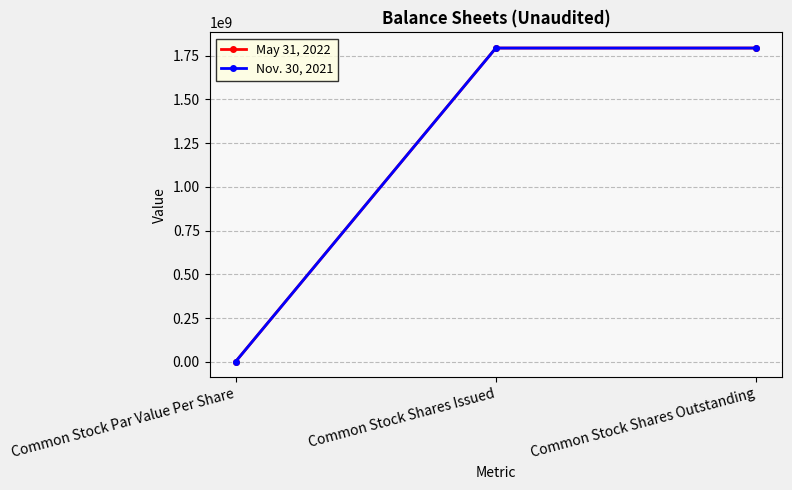

Is this an area chart (filled region under the line)?

No